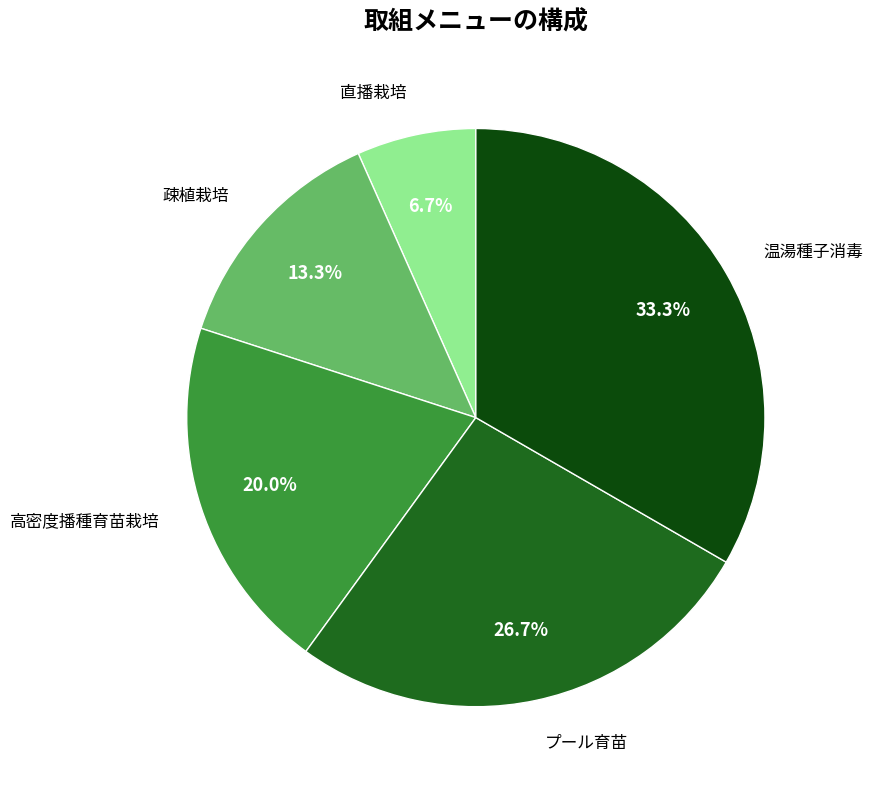

How many slices are in this pie chart?

5